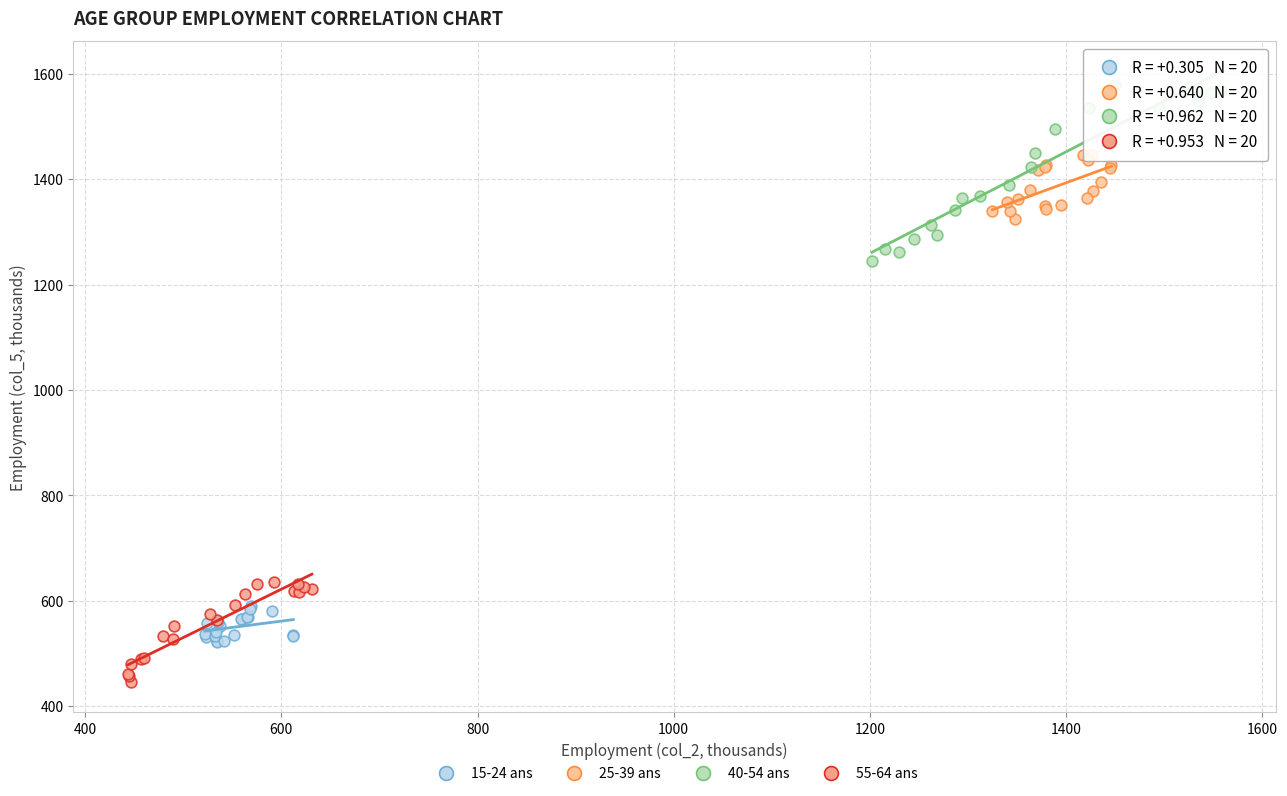

Which series contains the highest Y value?

40-54 ans